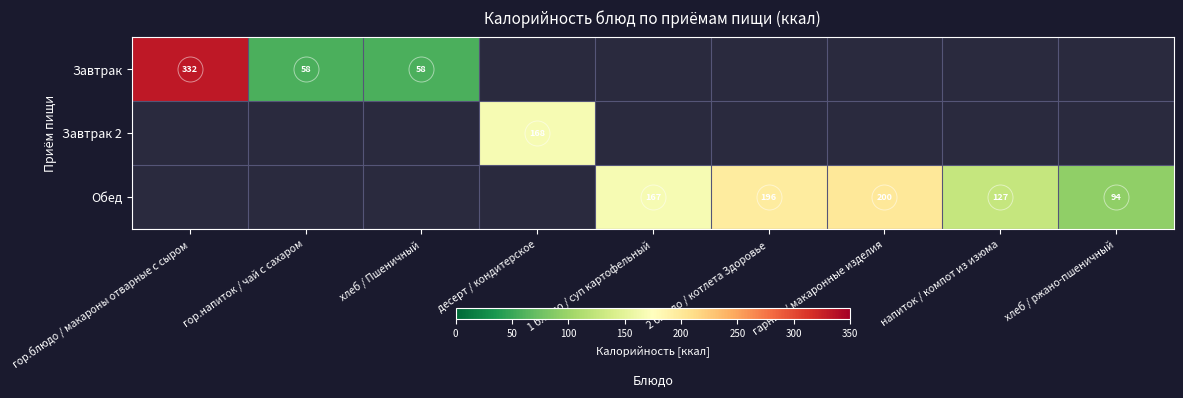

True or false: Обед has a value of 94 at хлеб / ржано-пшеничный.

True